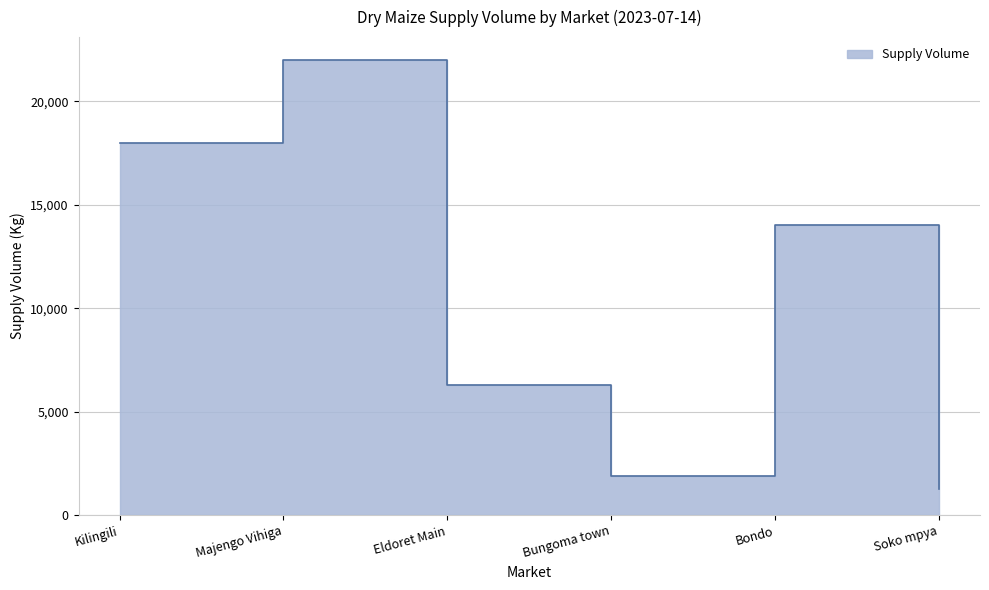

Reading left to right, list all the values displayed in this chart.

18000	22000	6300	1900	14000	1270